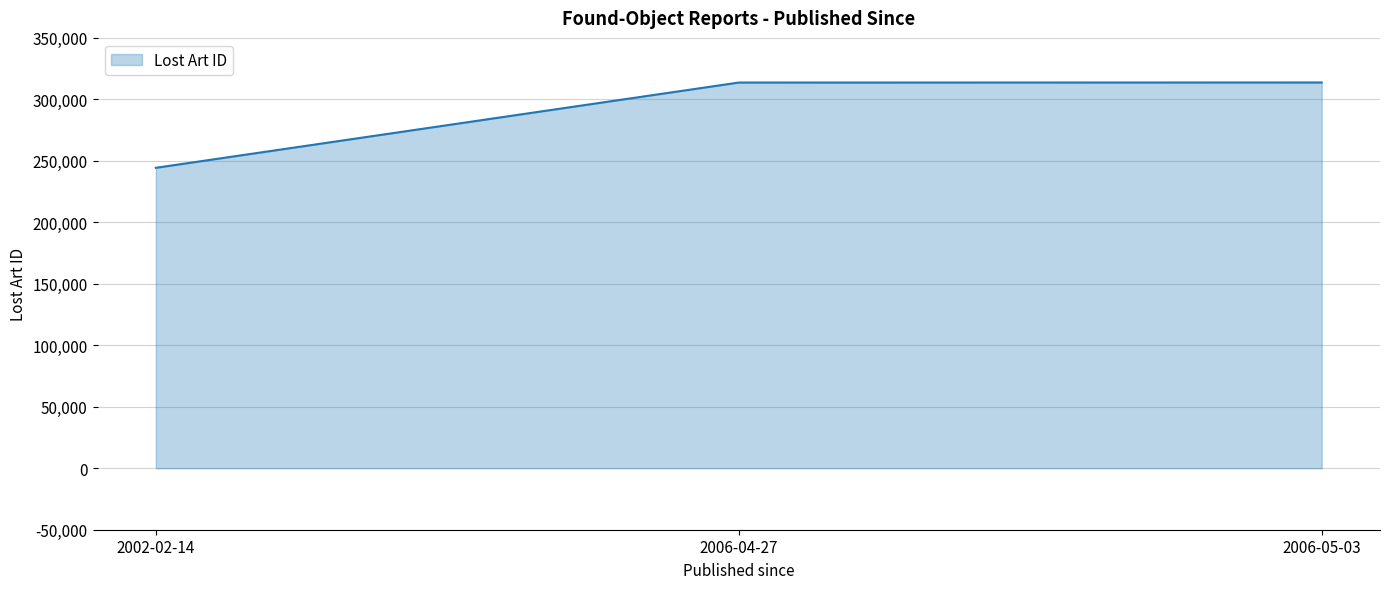

What is the ratio of the value at 2006-05-03 to the value at 2006-04-27?

1.0